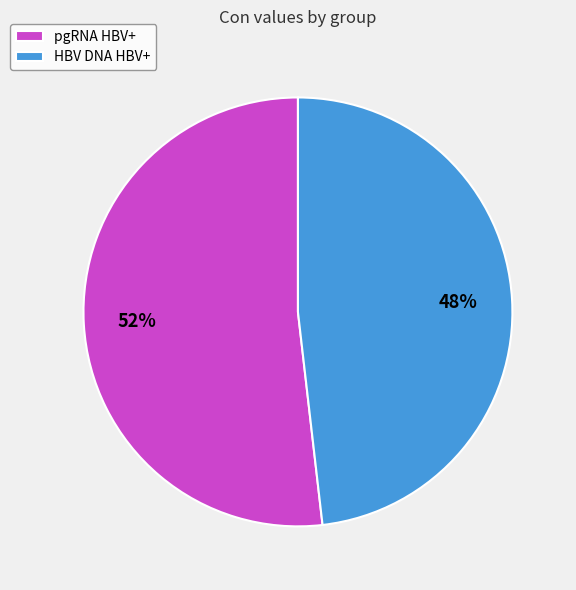

Do pgRNA HBV+ and HBV DNA HBV+ together represent more than half of the pie?

Yes